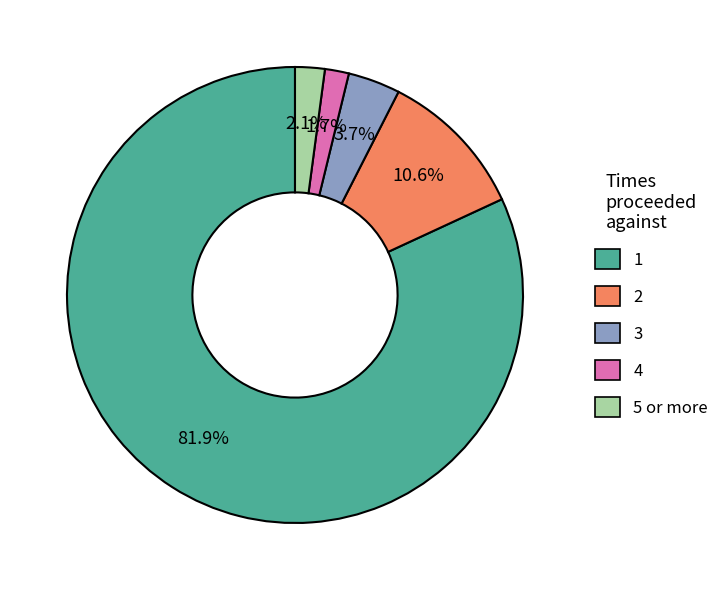

How many segments does this pie chart have?

5